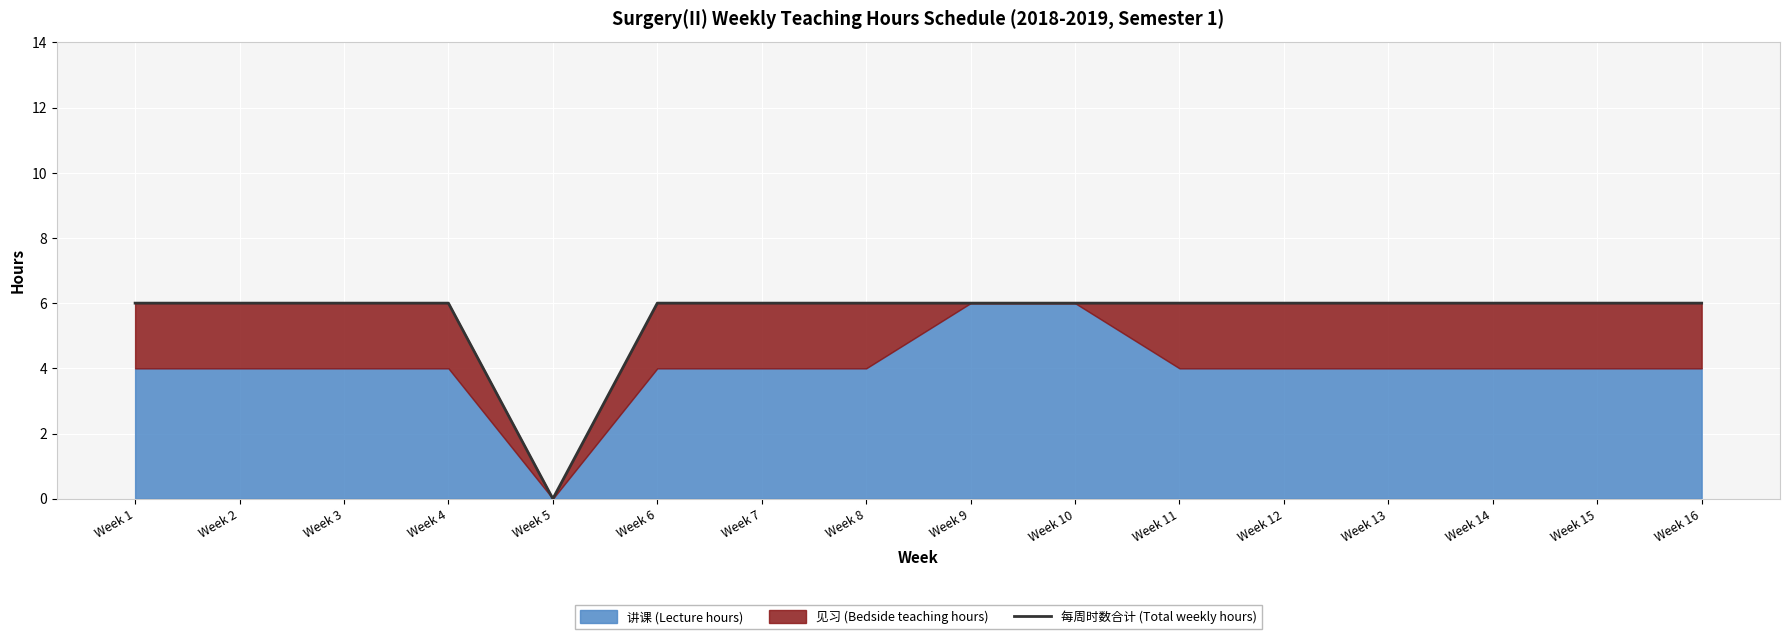

The chart shows a value of 2 at Week 11. True or false?

False